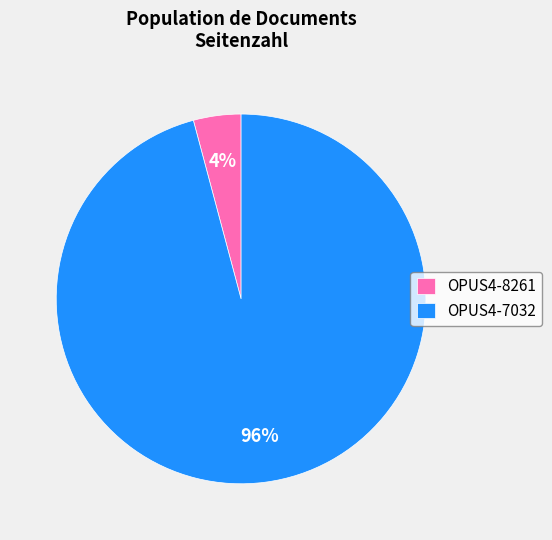

What percentage is the OPUS4-8261 slice, to the nearest percent?

4%